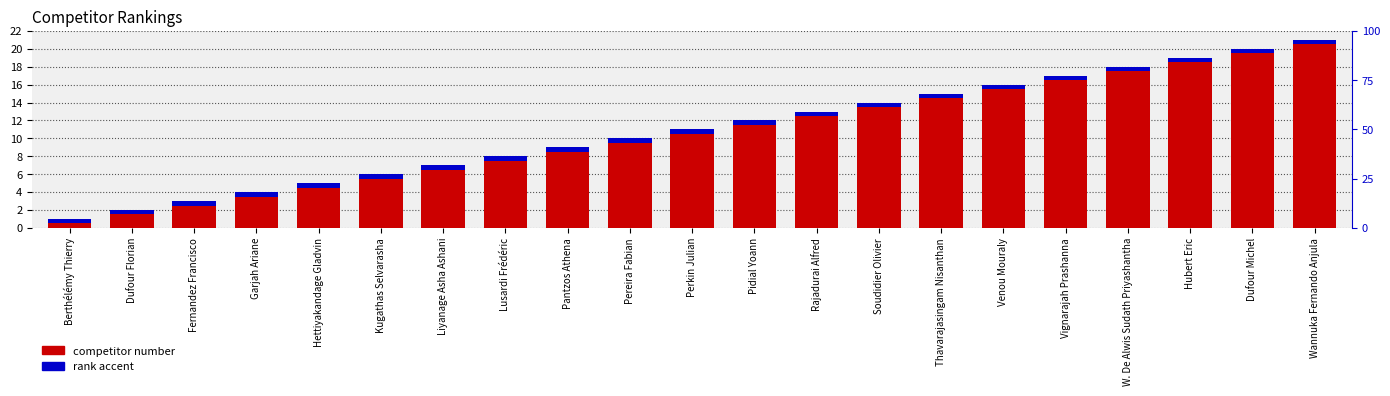

Is the value of rank accent at Thavarajasingam Nisanthan greater than the value of # at Hettiyakandage Gladvin?

No